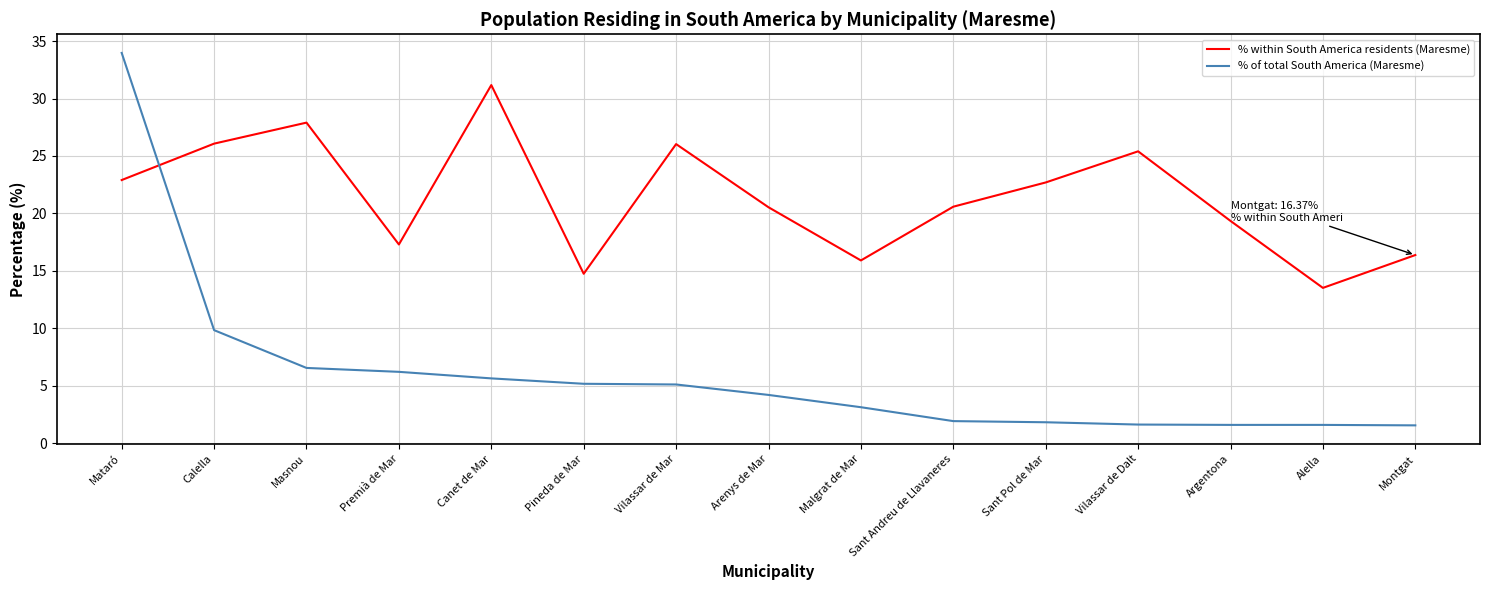

What is the average value of the % within South America residents (Maresme) series?

21.4